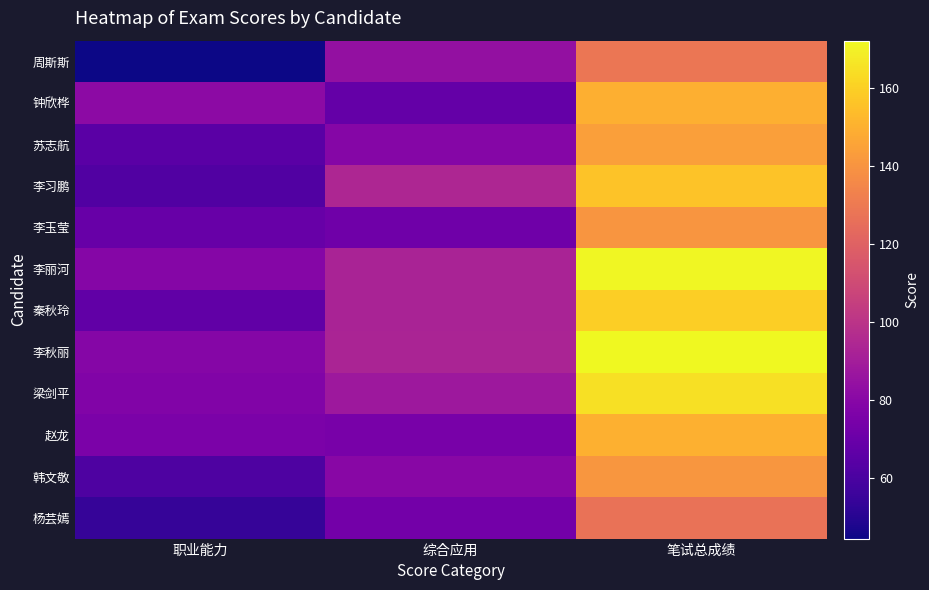

Which has a higher value, 综合应用 or 笔试总成绩?

笔试总成绩